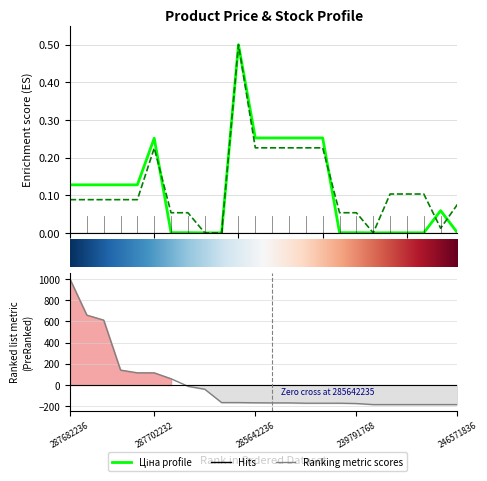

Is it true that Ціна equals 0.0 at 21?

True